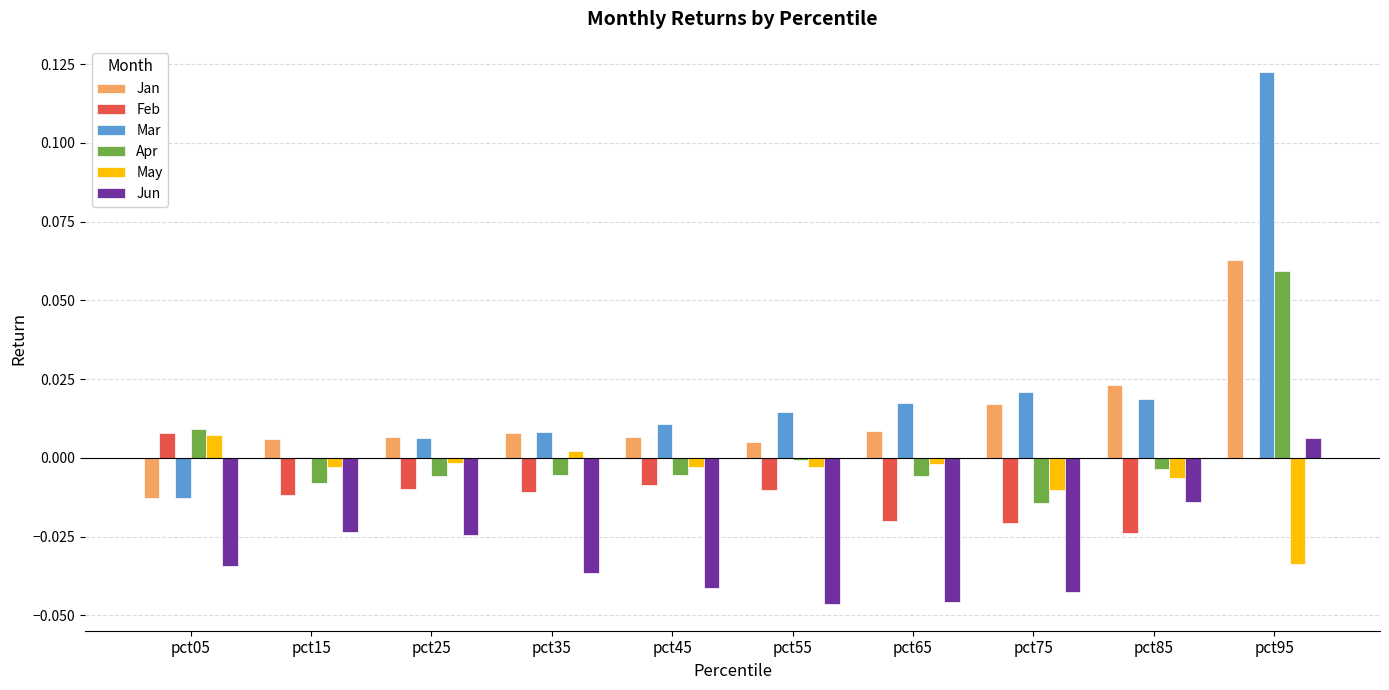

At which category does the chart reach its peak across all series?

pct95